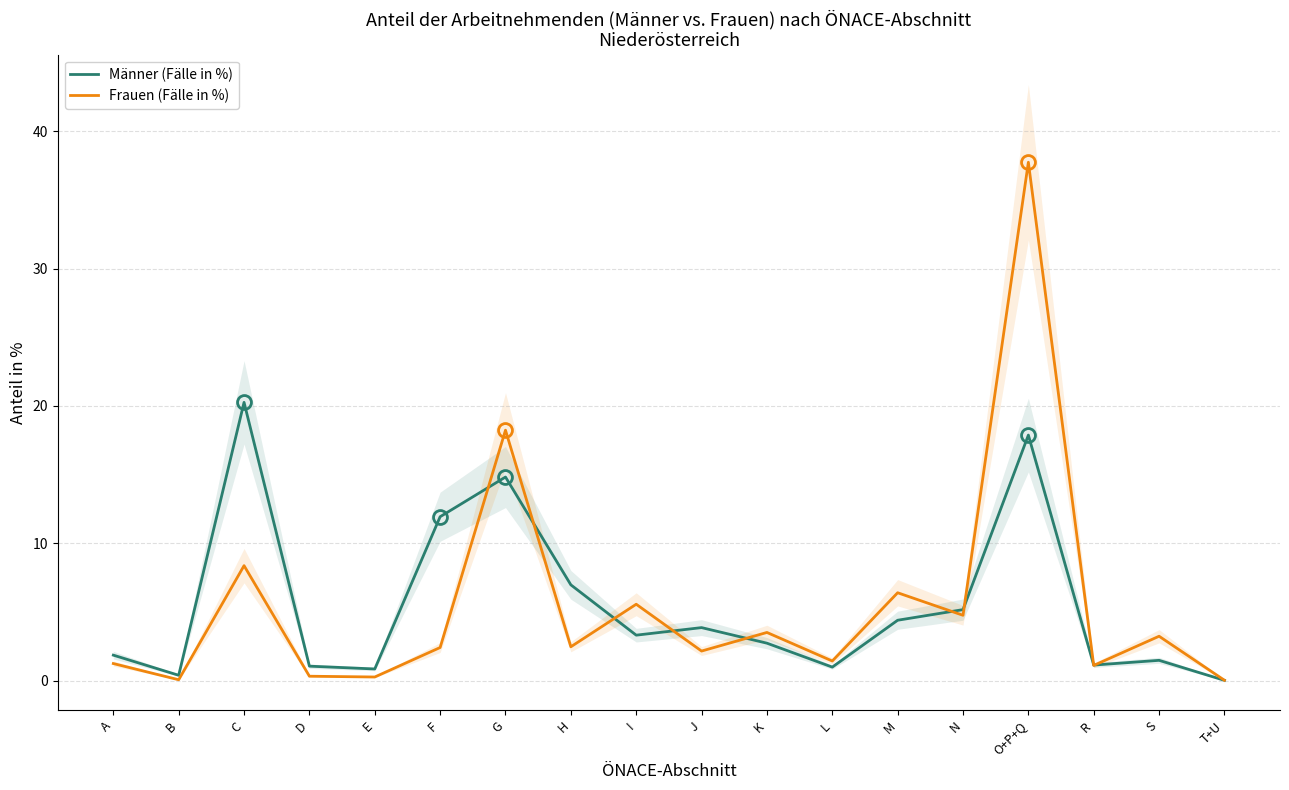

What is the difference between the Männer (Fälle in %) values at B and L?

0.6